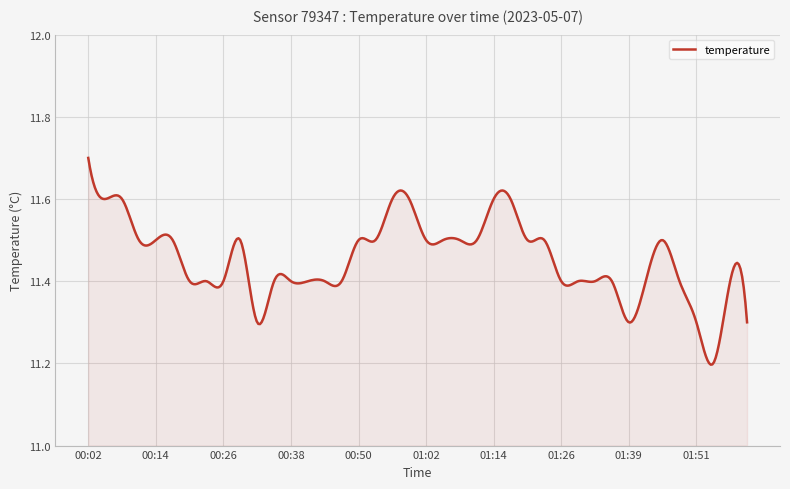

Does the chart display data point markers on the line(s)?

No